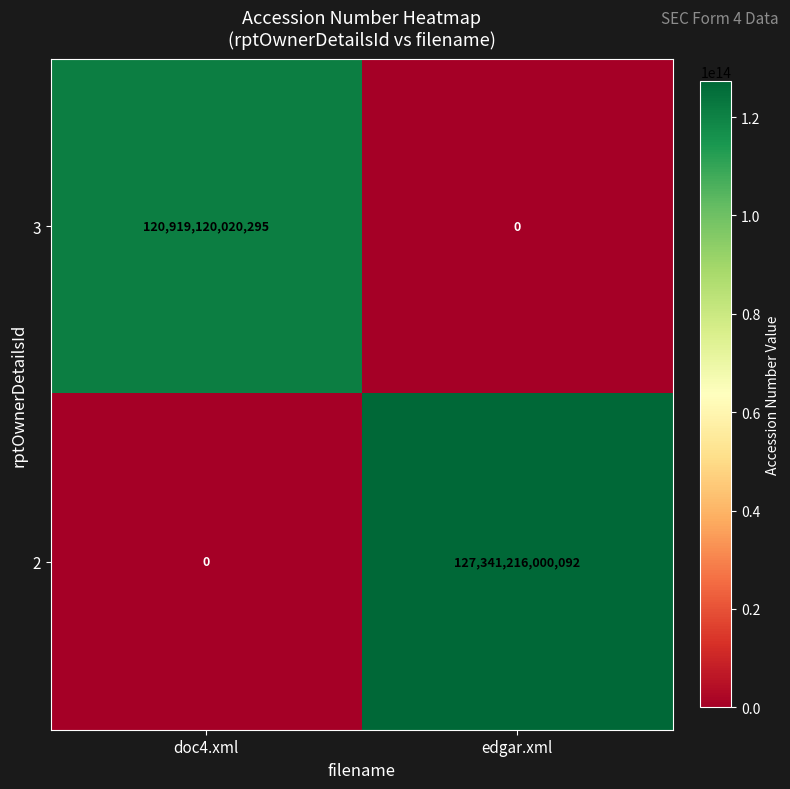

The value of 3 at edgar.xml is 62301894627152. True or false?

False